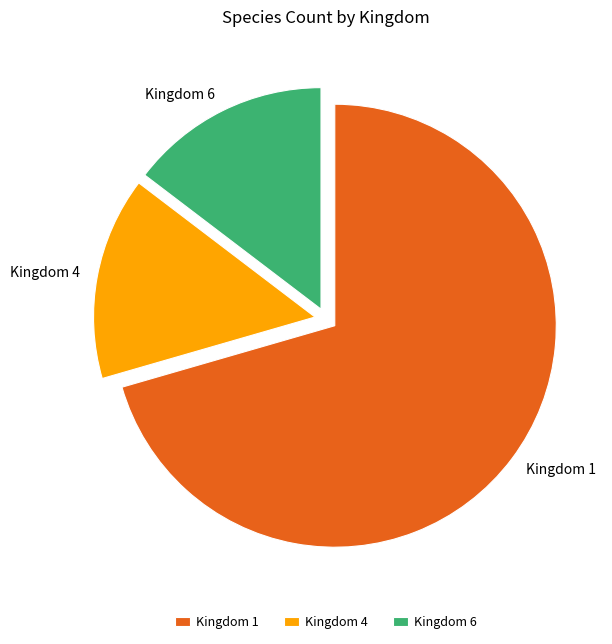

Is the sum of Kingdom 1 and Kingdom 4 greater than half?

Yes